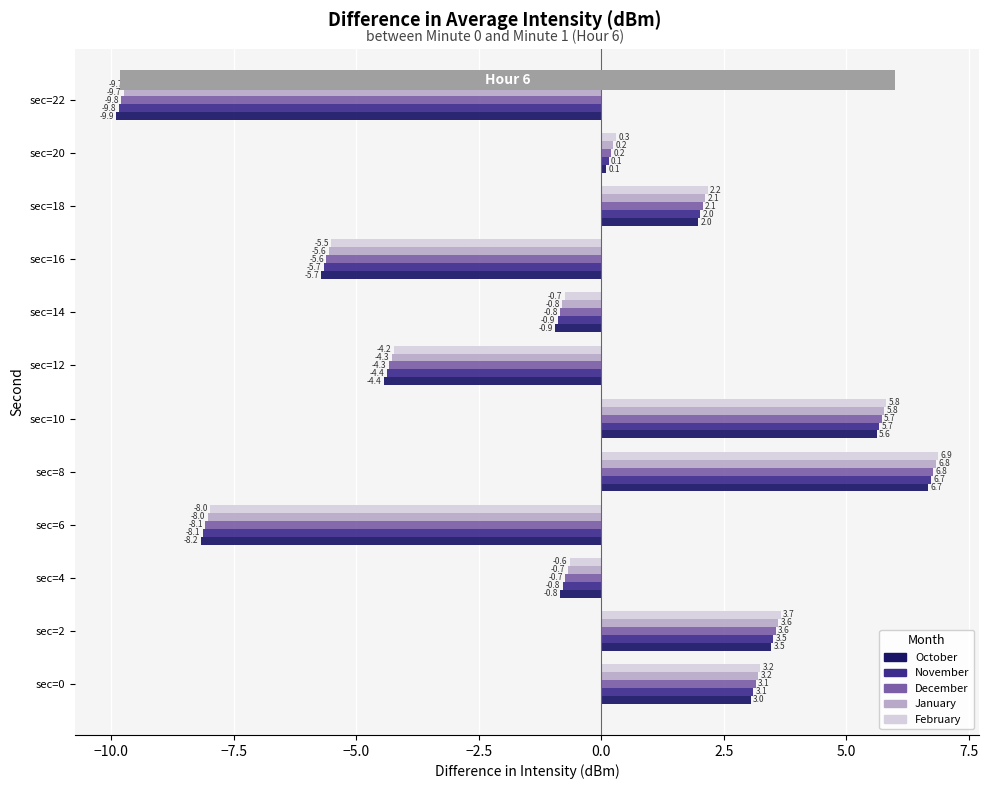

True or false: October has a value of -4.4 at sec=12.

True